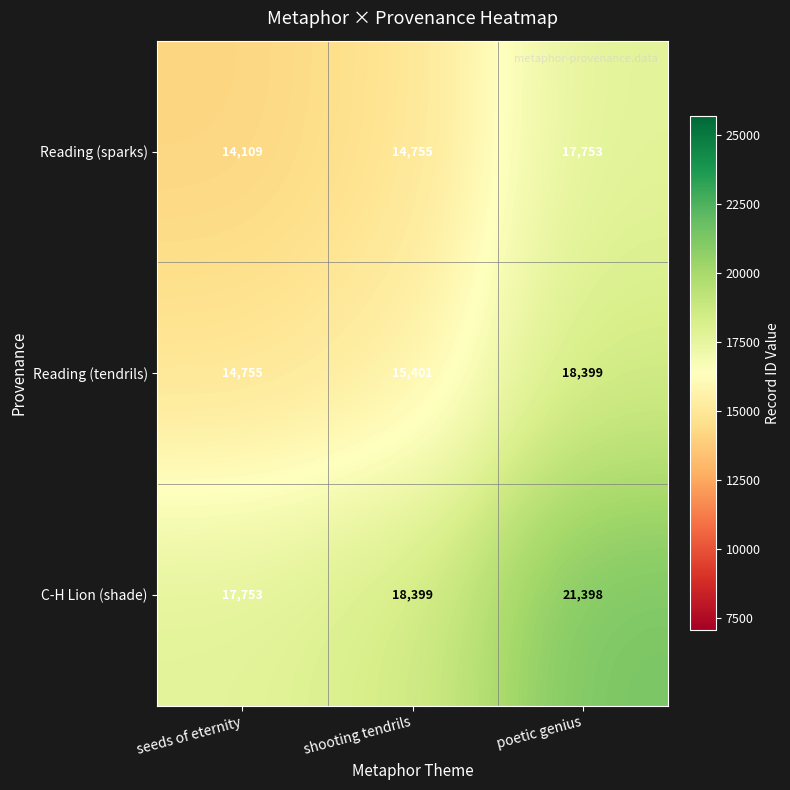

What is the maximum value for C-H Lion (shade)?

21398